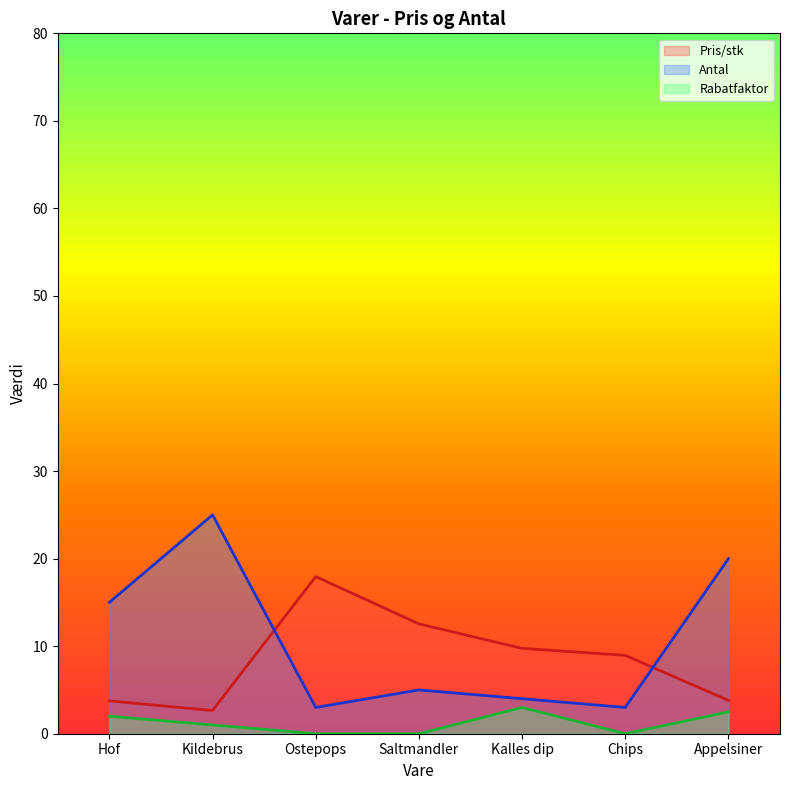

Where is Pris/stk nearest to the value 10?

Kalles dip